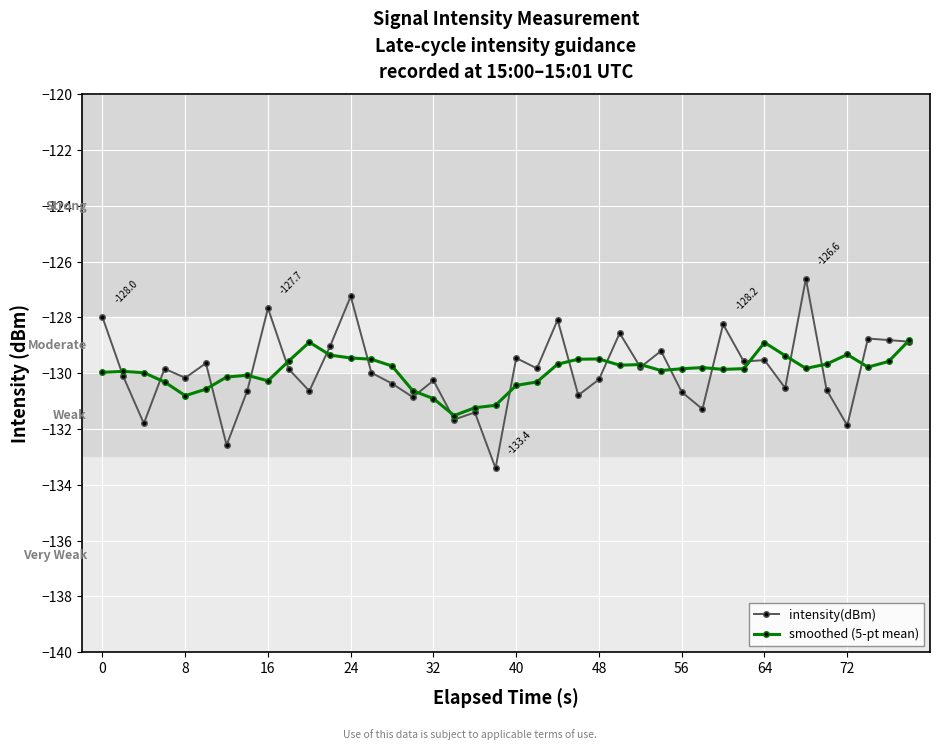

How many data points in smoothed (5-pt mean) are above -129?

3